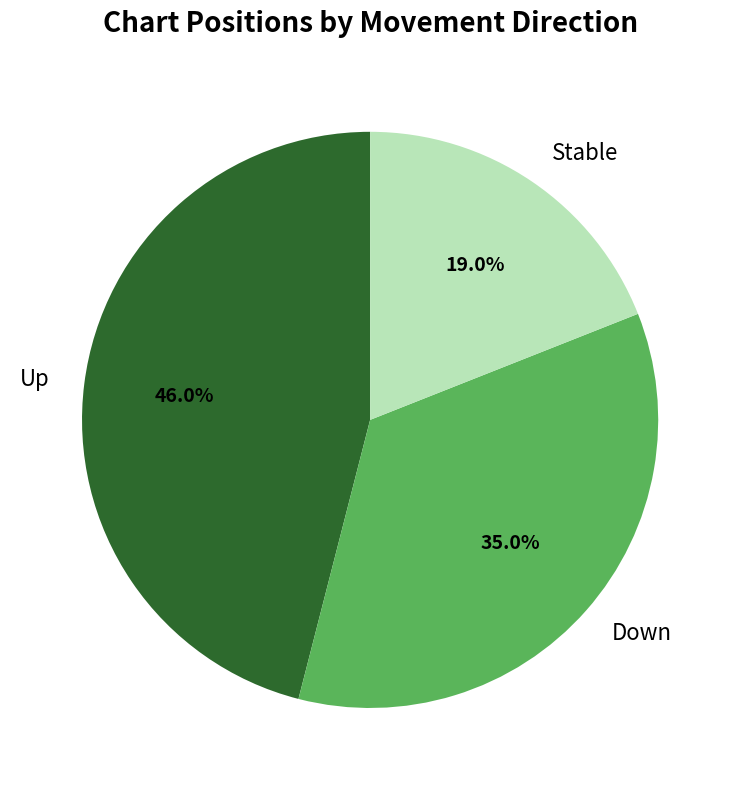

Do Up and Down together represent more than half of the pie?

Yes